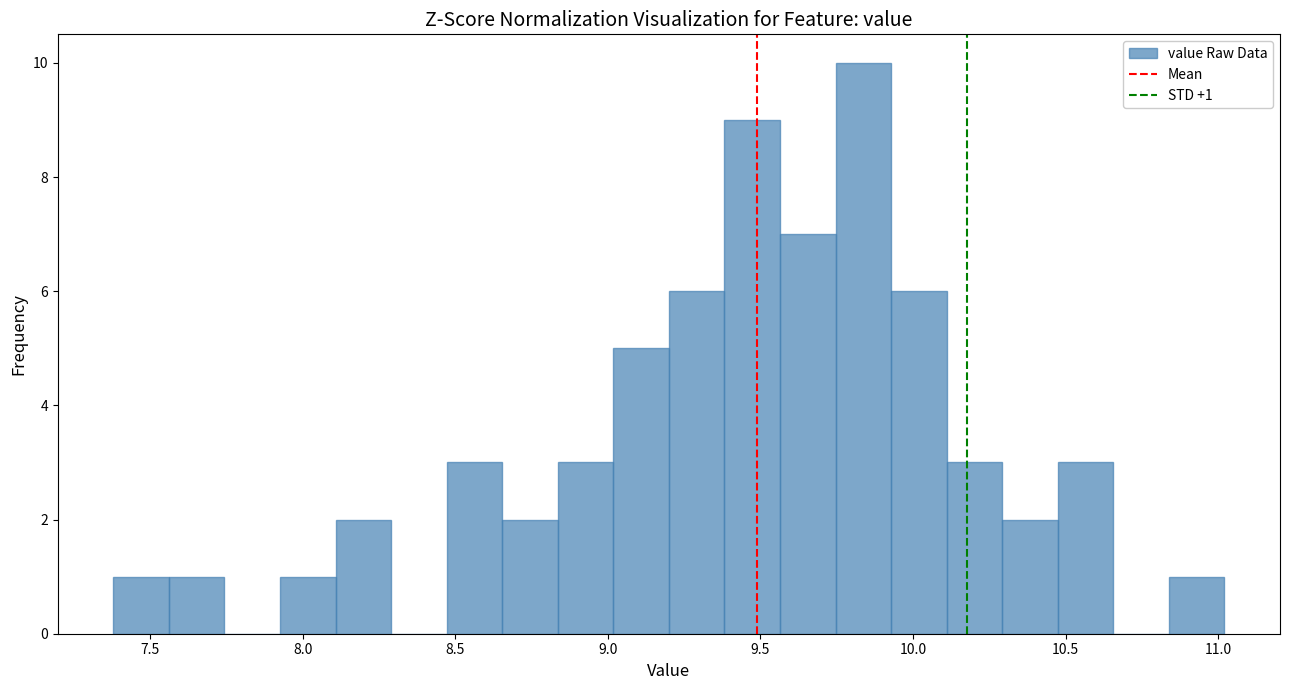

Around what value on the x-axis is the tallest bar? Give the approximate position of its centre, as read against the axis.

9.85